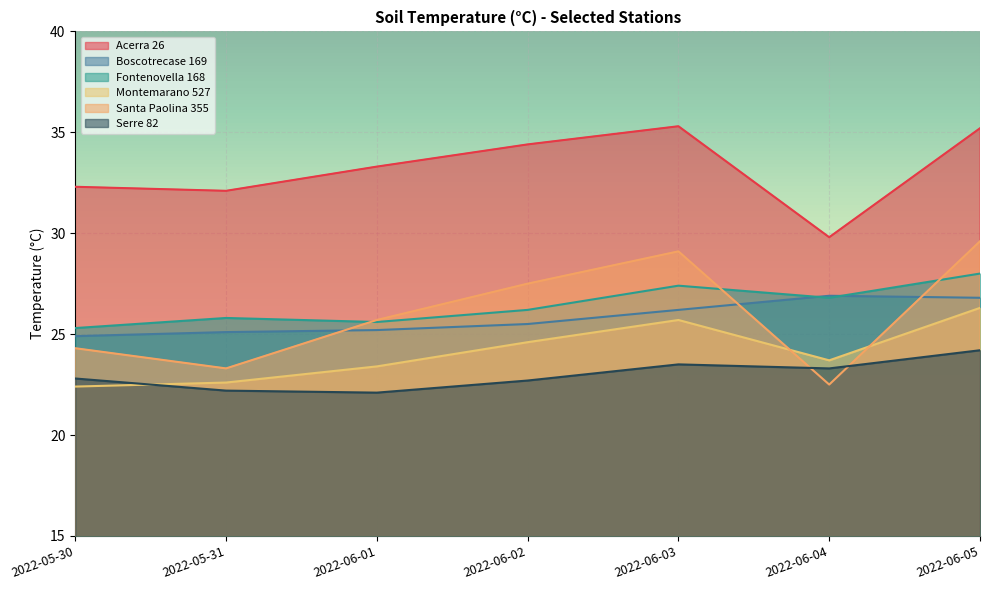

What position from the left is 2022-06-04?

6